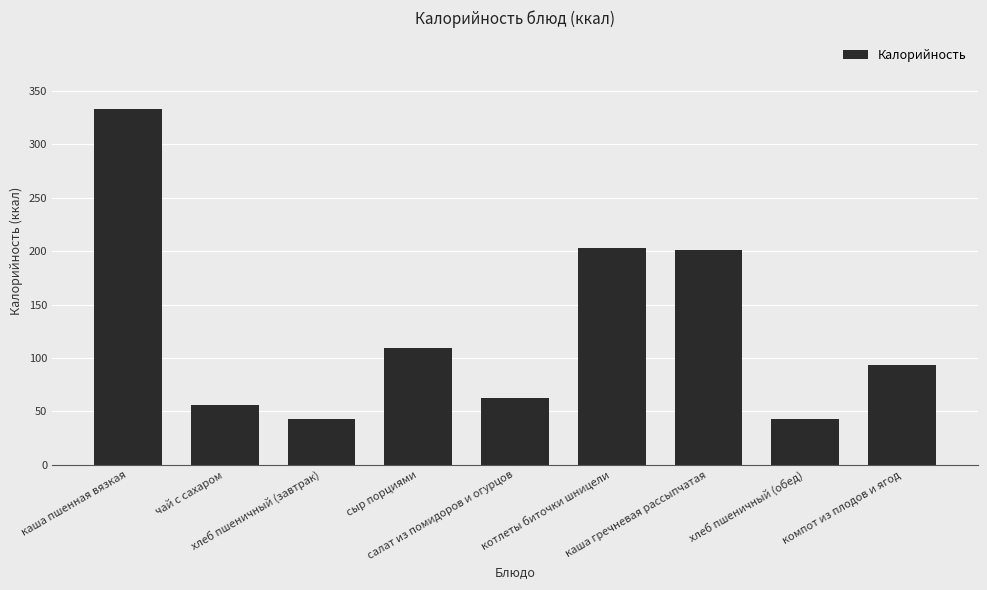

What is the difference between the maximum and second lowest values?

290